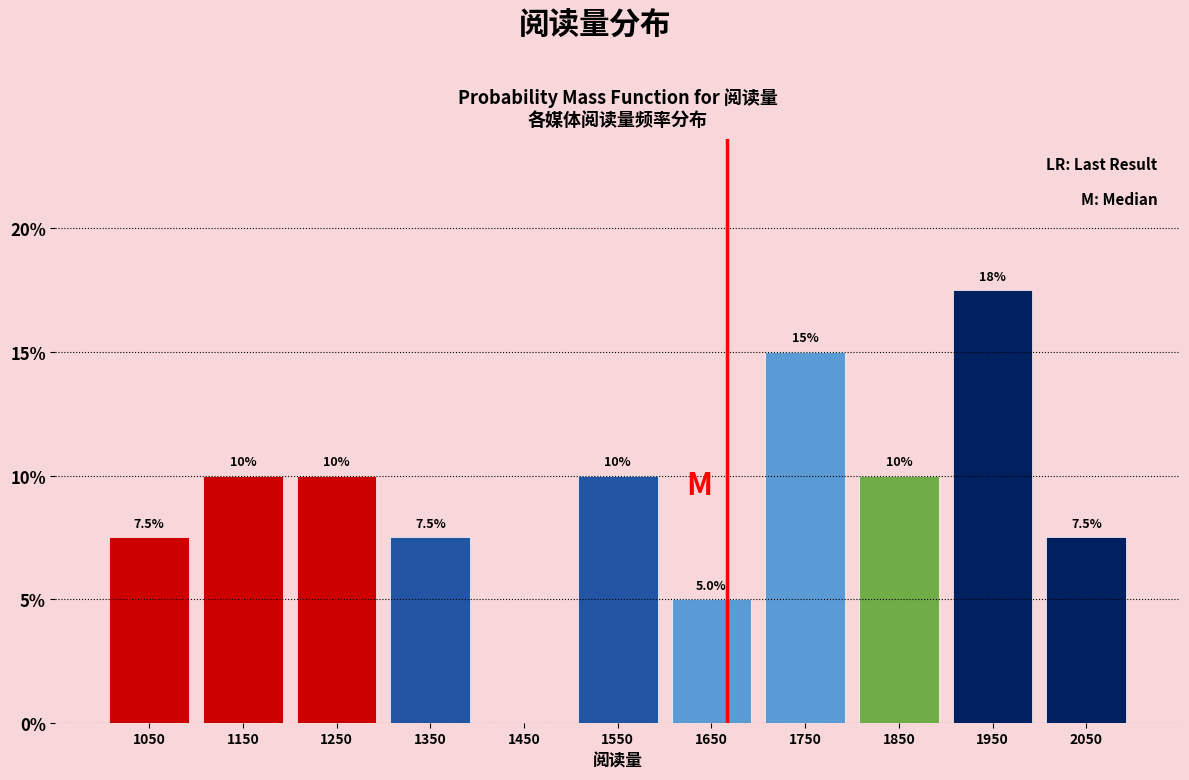

Which range on the x-axis has the tallest bar?

1900 to 2000